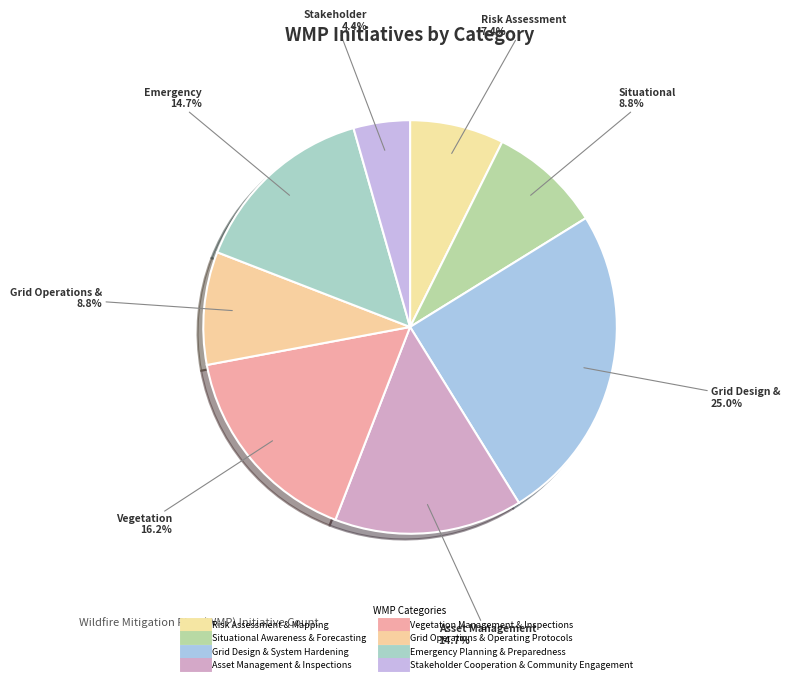

How many slices are in this pie chart?

8